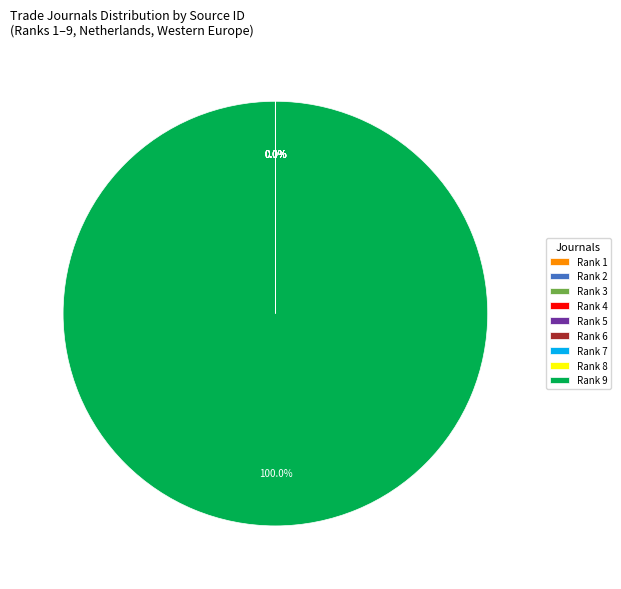

Which category has the biggest portion of the pie?

Rank 9